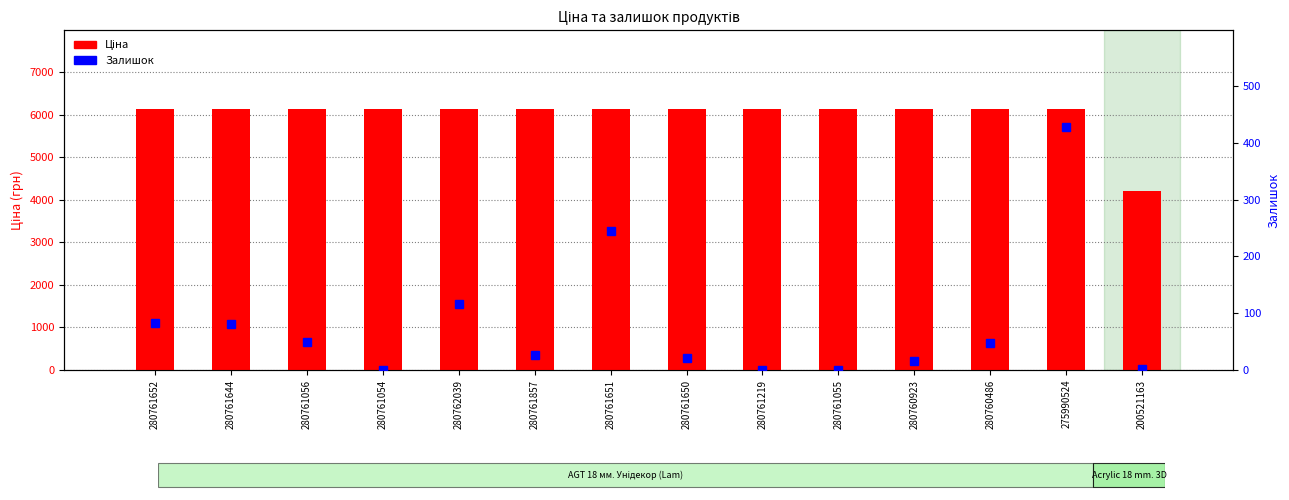

Which series has the largest total across all categories?

Ціна